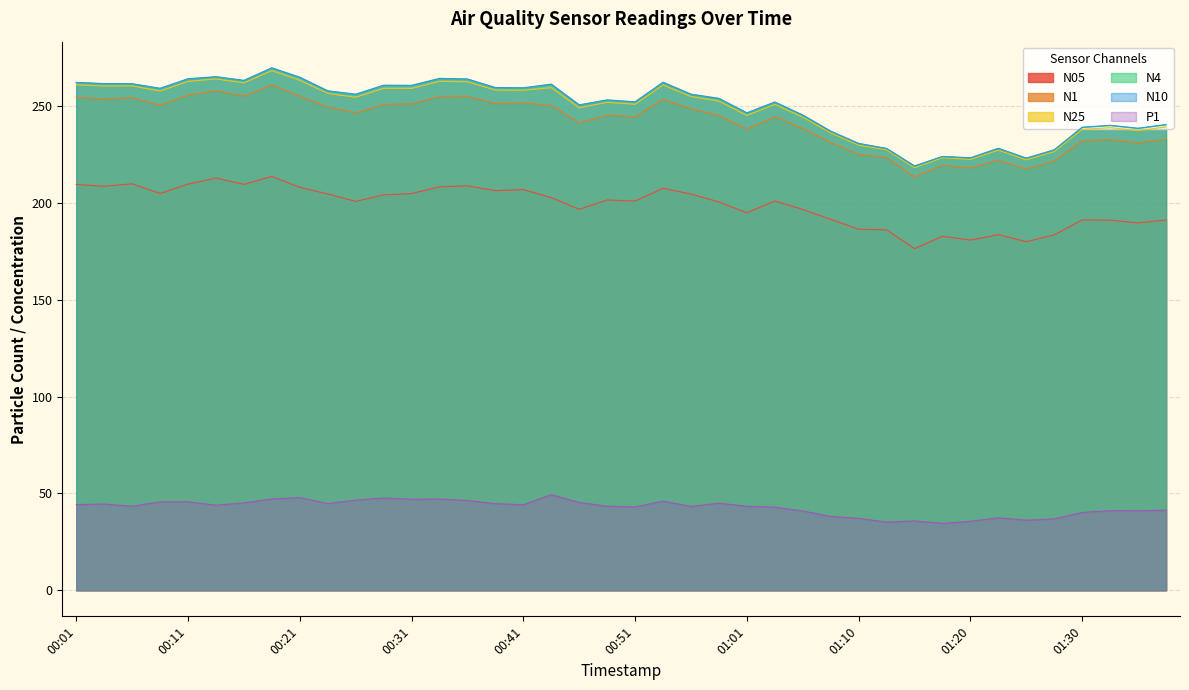

Reading left to right, extract all data points from this chart.

N05: 209.7	208.8	210.0	205.0	209.9	213.0	209.7	213.8	208.2	204.8	200.9	204.3	205.0	208.4	209.0	206.5	207.0	202.9	196.9	201.7	201.1	207.7	204.7	200.7	195.1	201.2	196.8	191.7	186.6	186.2	176.5	182.9	180.9	183.7	180.1	183.6	191.4	191.2	189.8	191.4
N1: 254.7	253.9	254.6	250.6	255.8	258.1	255.3	261.0	255.4	249.7	246.7	251.1	251.4	255.2	255.3	251.6	251.8	250.6	241.6	245.5	244.7	253.7	248.8	245.4	238.4	244.7	238.7	231.4	225.2	223.7	213.6	219.6	218.2	222.4	217.7	221.9	232.3	232.8	231.2	233.1
N4: 262.2	261.6	261.6	259.2	264.1	265.2	263.3	269.8	264.9	257.9	256.1	260.7	260.7	264.3	264.0	259.6	259.4	261.3	250.6	253.2	252.2	262.3	256.2	254.0	246.5	252.1	245.4	237.1	230.8	228.2	219.1	224.1	223.3	228.2	223.2	227.5	239.1	240.1	238.6	240.5
N10: 262.4	261.8	261.8	259.4	264.3	265.4	263.5	270.0	265.1	258.1	256.4	261.0	260.9	264.5	264.2	259.8	259.6	261.6	250.8	253.4	252.4	262.5	256.4	254.2	246.7	252.3	245.6	237.2	230.9	228.3	219.3	224.2	223.5	228.4	223.3	227.6	239.3	240.3	238.8	240.7
N25: 261.2	260.5	260.6	257.9	262.9	264.2	262.1	268.5	263.5	256.7	254.7	259.3	259.3	262.9	262.7	258.4	258.4	259.7	249.3	252.1	251.1	261.1	255.1	252.7	245.3	251.1	244.5	236.3	230.0	227.6	218.3	223.5	222.6	227.4	222.4	226.7	238.1	239.0	237.5	239.4
P1: 44.2	44.5	43.4	45.7	45.7	43.9	45.1	47.1	47.9	44.8	46.6	47.6	47.0	47.1	46.4	44.7	44.2	49.4	45.4	43.4	43.0	46.0	43.3	45.0	43.4	42.9	40.9	38.2	37.1	35.2	35.8	34.5	35.6	37.4	36.2	36.9	40.2	41.1	41.1	41.4